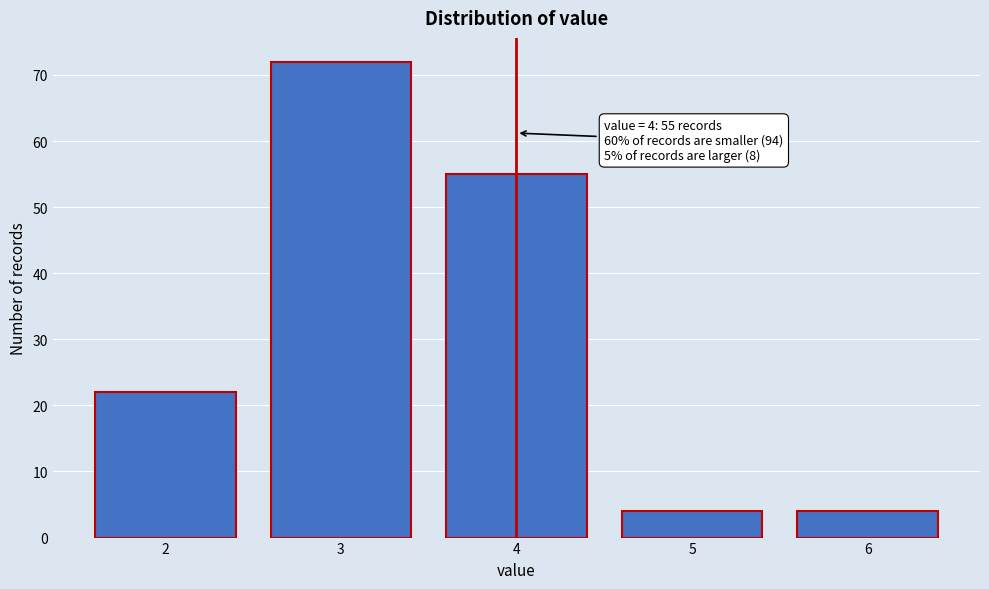

Reading right to left, transcribe all the data shown in this chart.

4	4	55	72	22